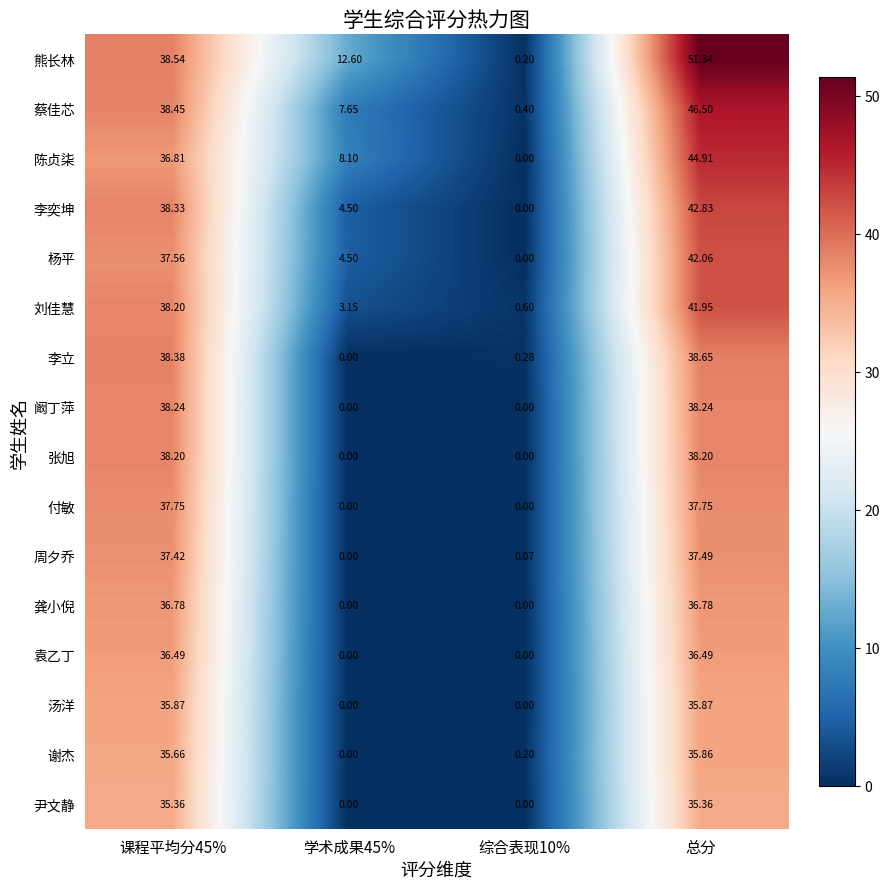

Which series changed the most between 学术成果45% and 总分?

蔡佳芯